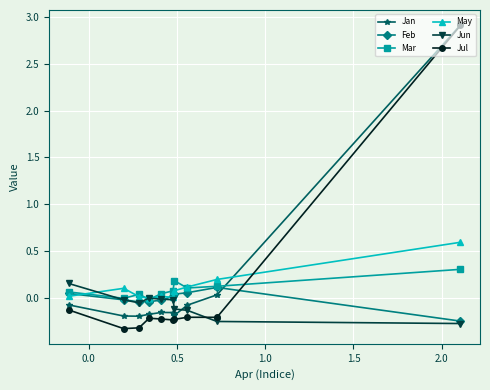

What is the value of the May point at the 10th from the left?

0.6